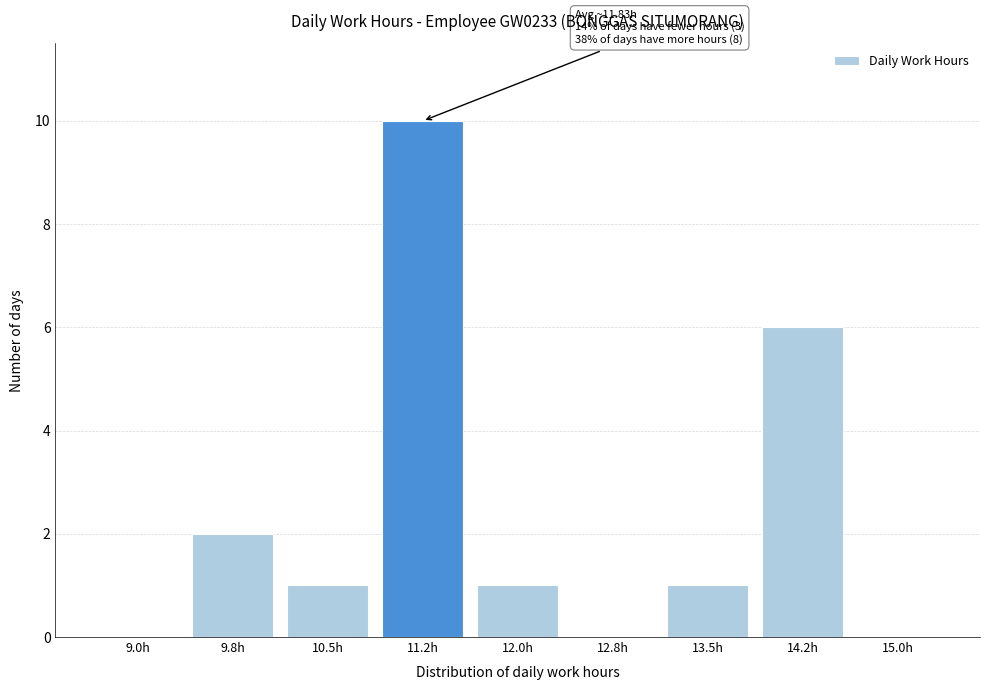

Reading left to right, list all the values displayed in this chart.

9.0h=0	9.8h=2	10.5h=1	11.2h=10	12.0h=1	12.8h=0	13.5h=1	14.2h=6	15.0h=0